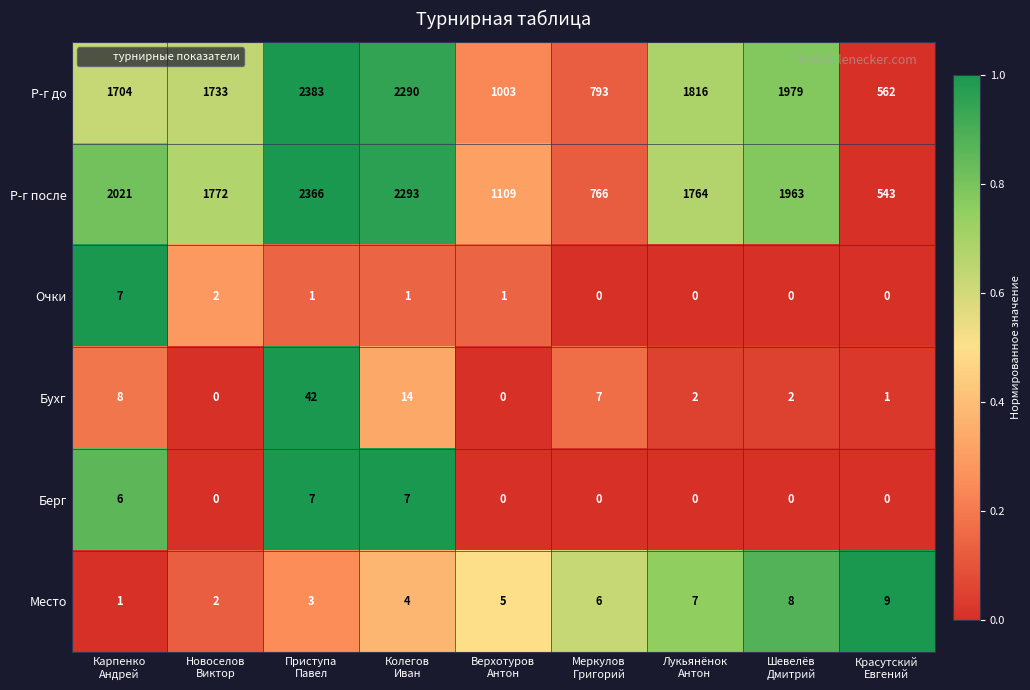

Which series has the largest range (max minus min)?

Р-г после